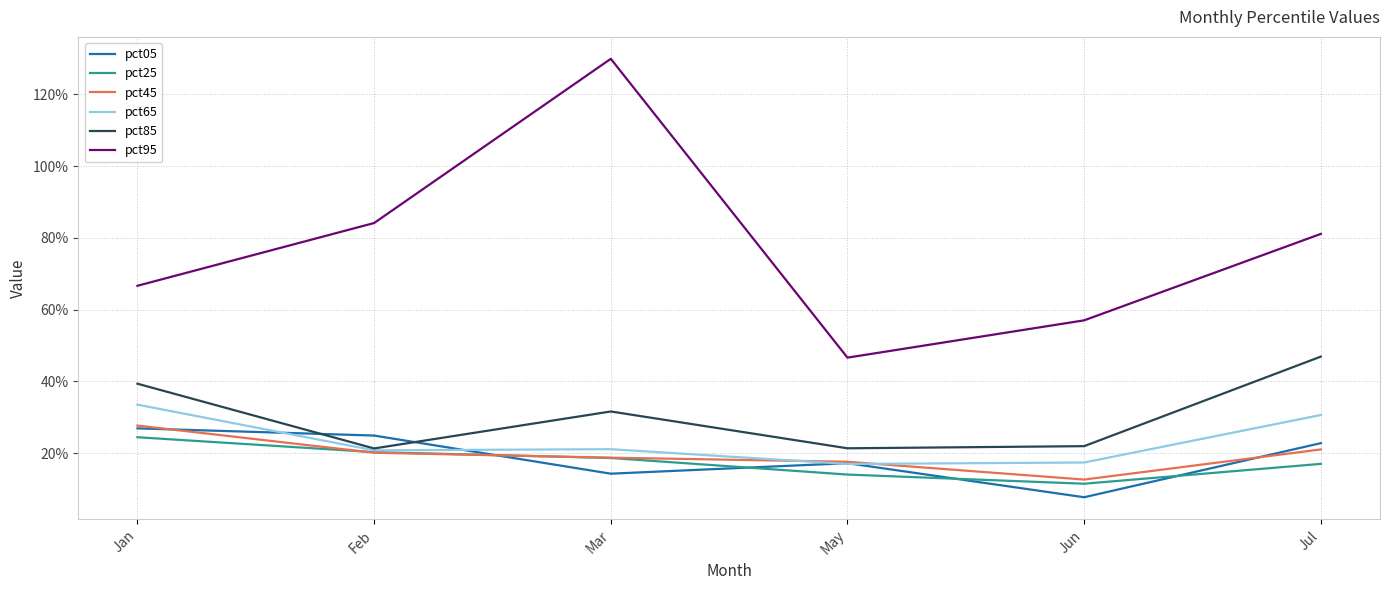

At Jul, list the series in order from largest to smallest.

pct95, pct85, pct65, pct05, pct45, pct25